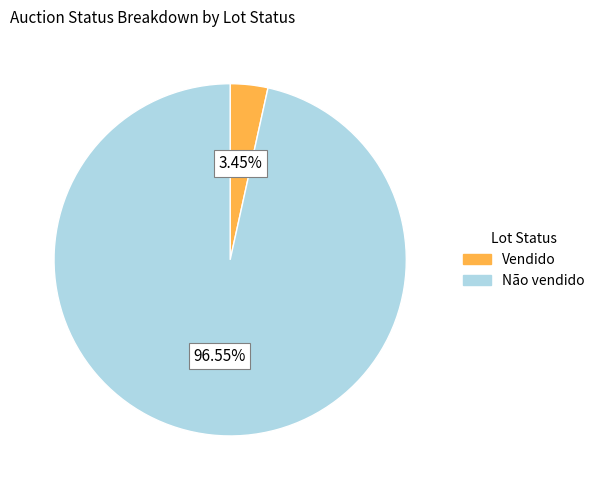

To the nearest percent, what is the difference between the largest and smallest slice percentages?

93%